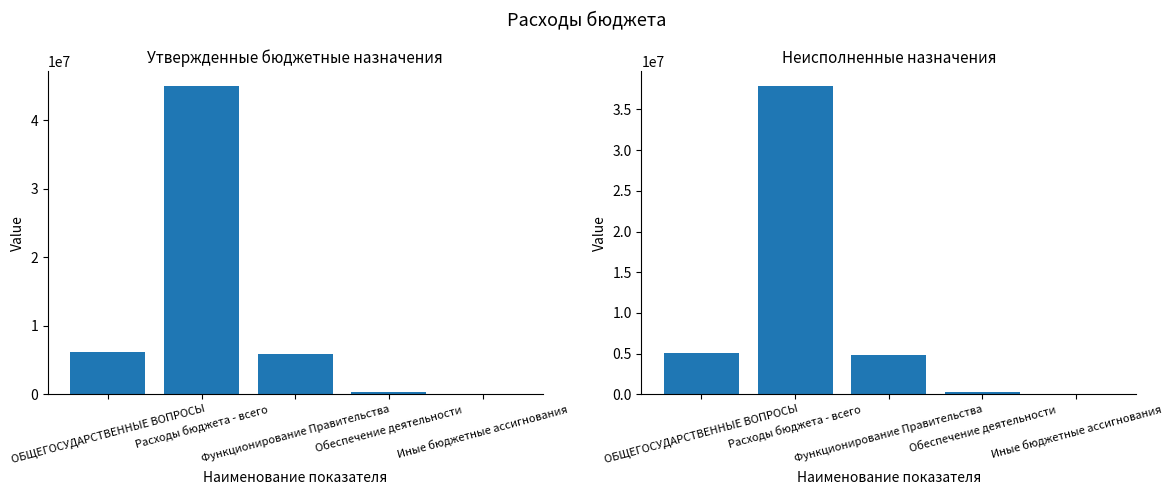

Rank the series by their maximum value, from lowest to highest.

Неисполненные назначения, Утвержденные бюджетные назначения